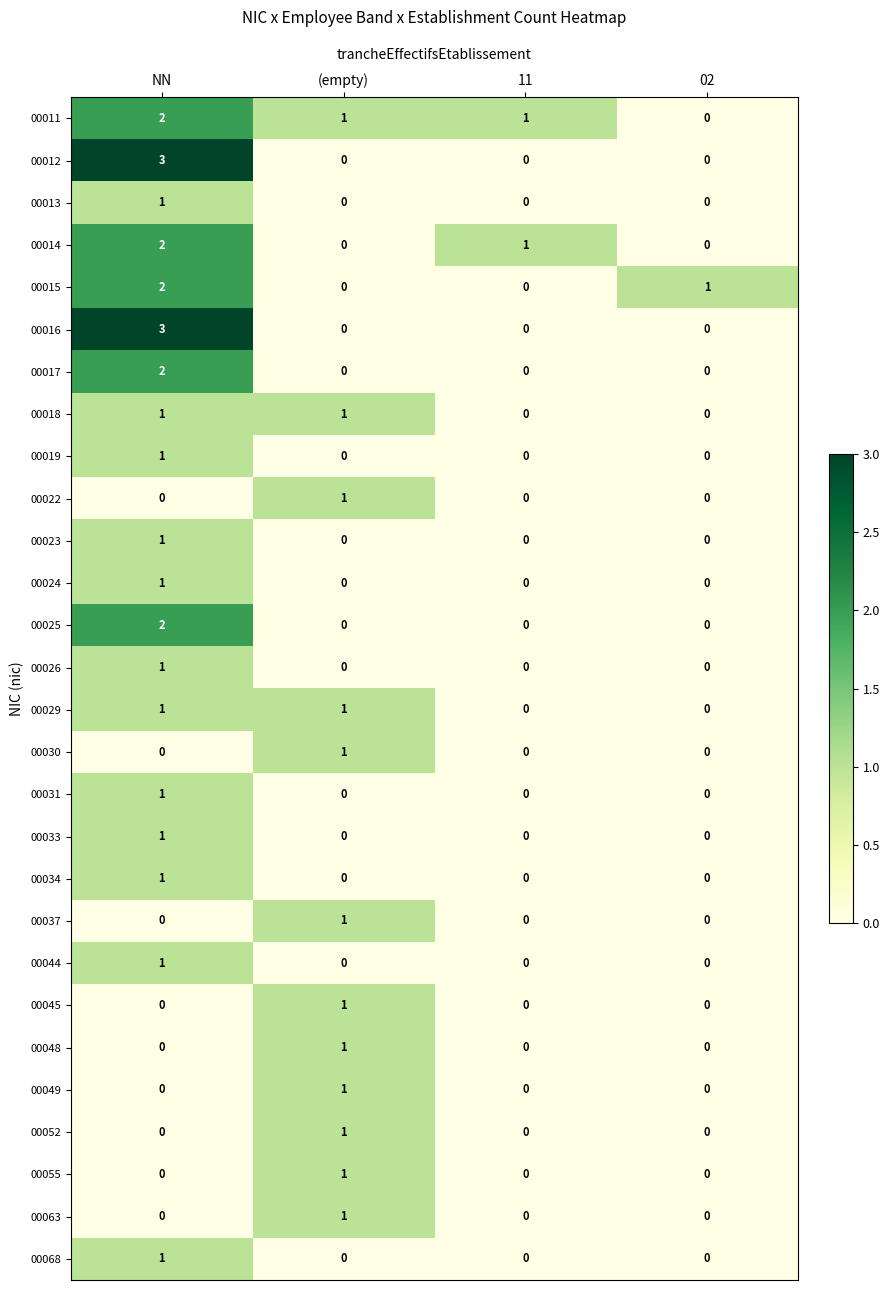

Is it true that 00019 equals 0 at (empty)?

True